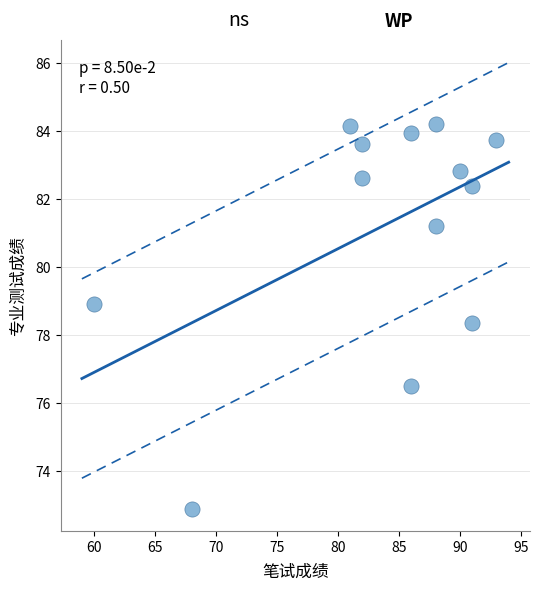

What Y value in the scatter plot is closest to 78?

78.3